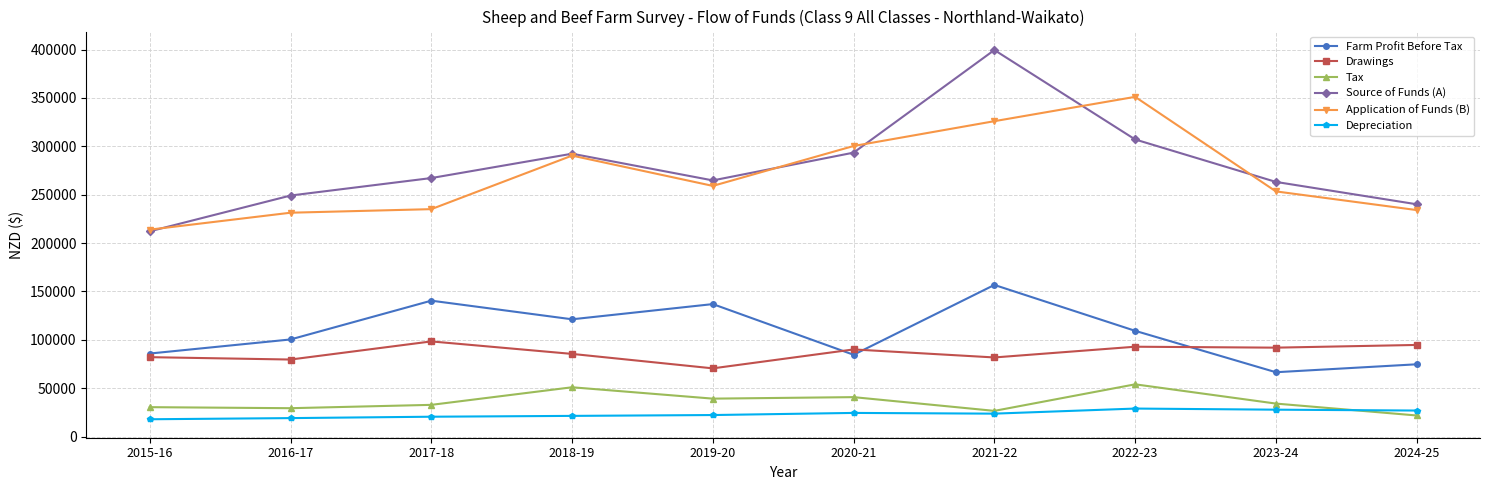

What is the minimum value for Drawings?

70503